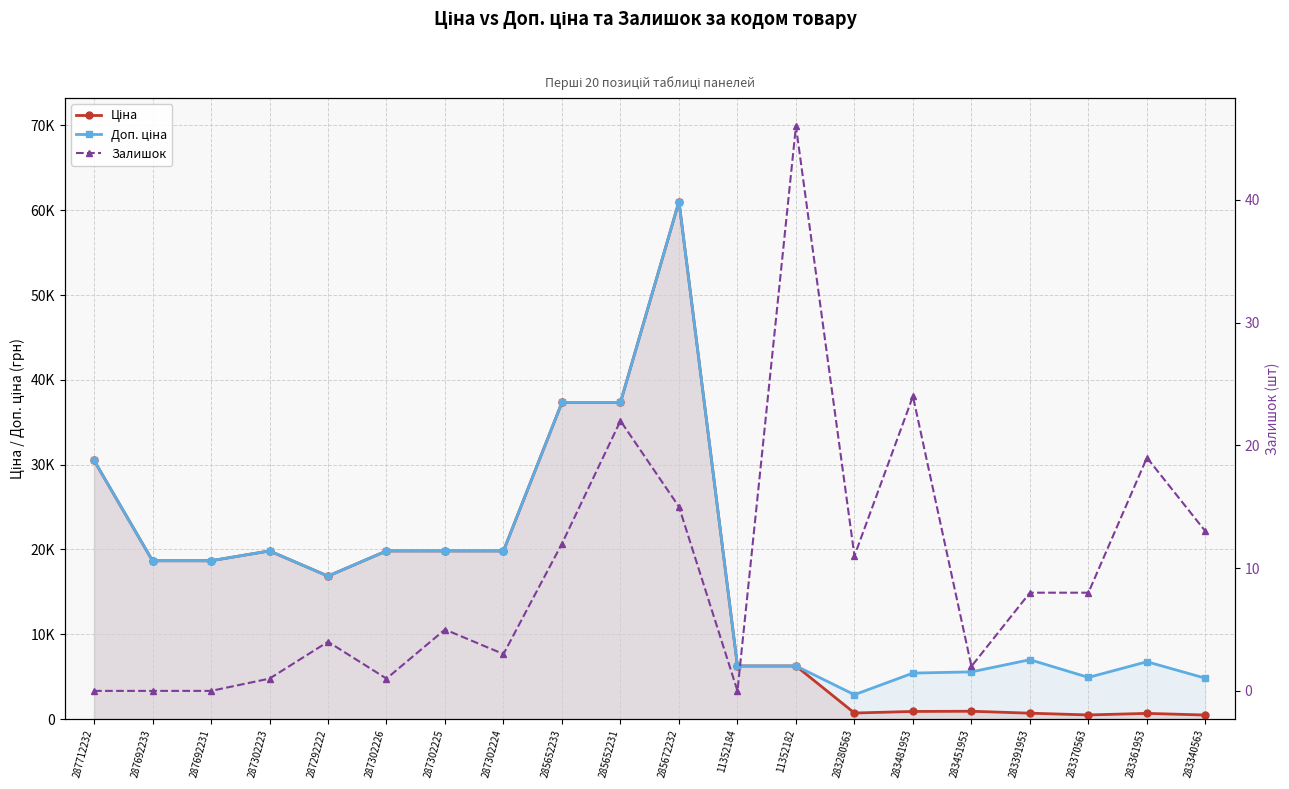

True or false: Доп. ціна has more than 0 interior local peaks.

True